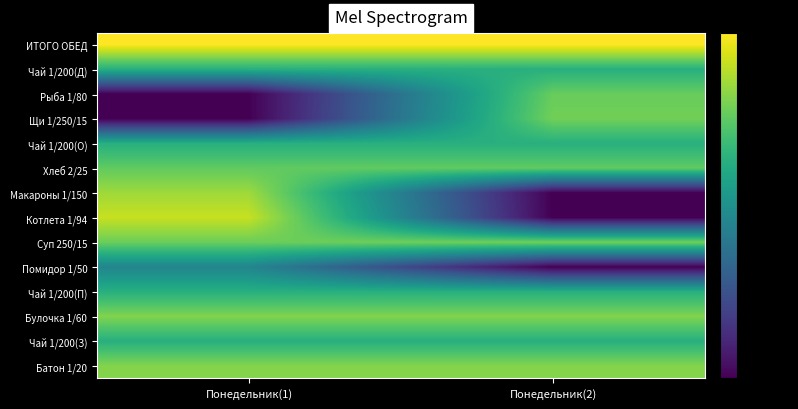

At which category is the sum across all series the highest?

Понедельник(1)